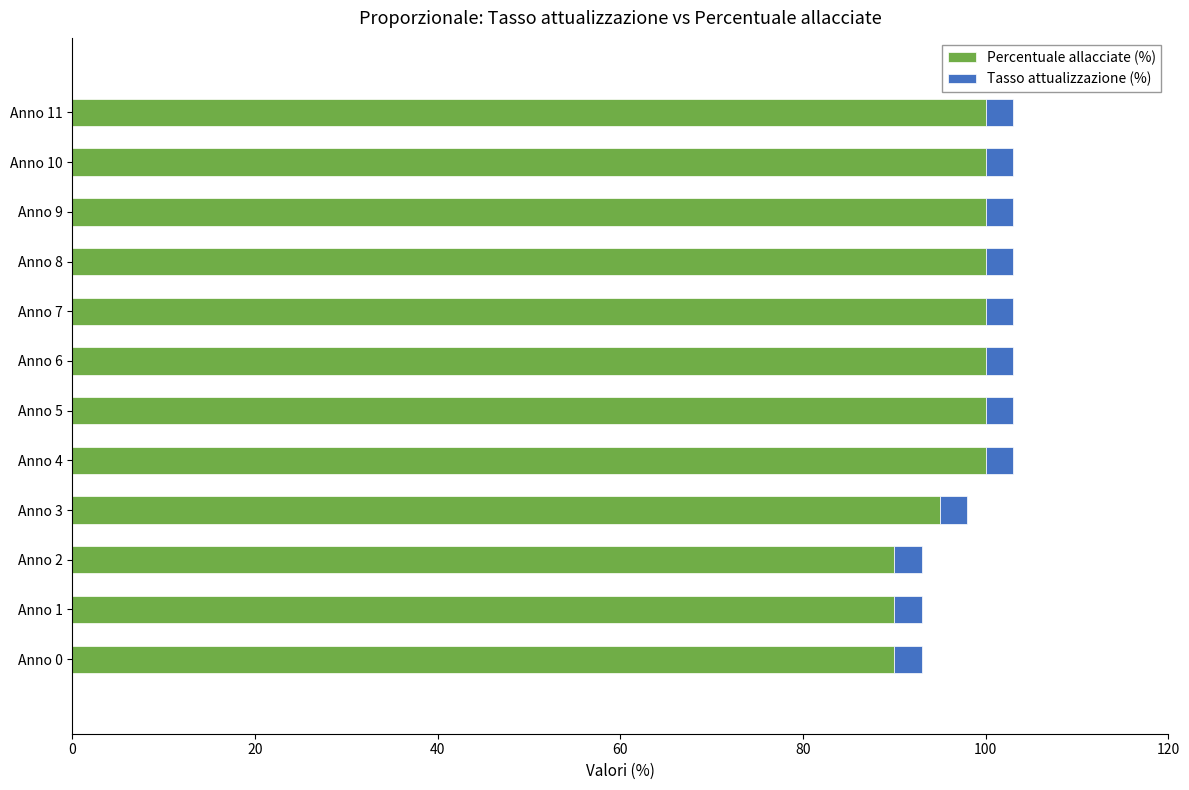

How many data points does each series have?

12